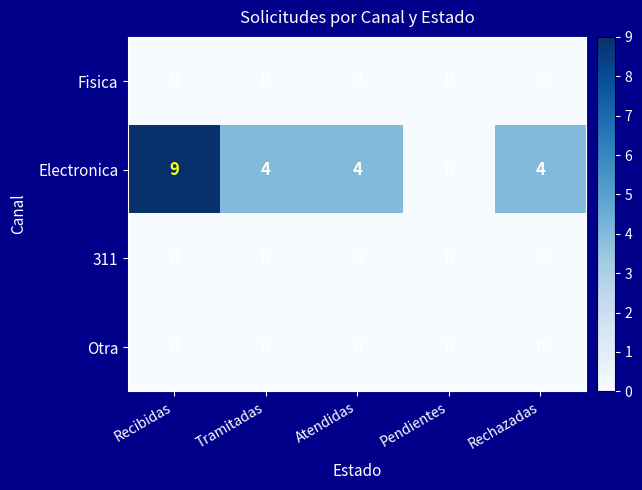

At which category does the chart reach its peak across all series?

Recibidas